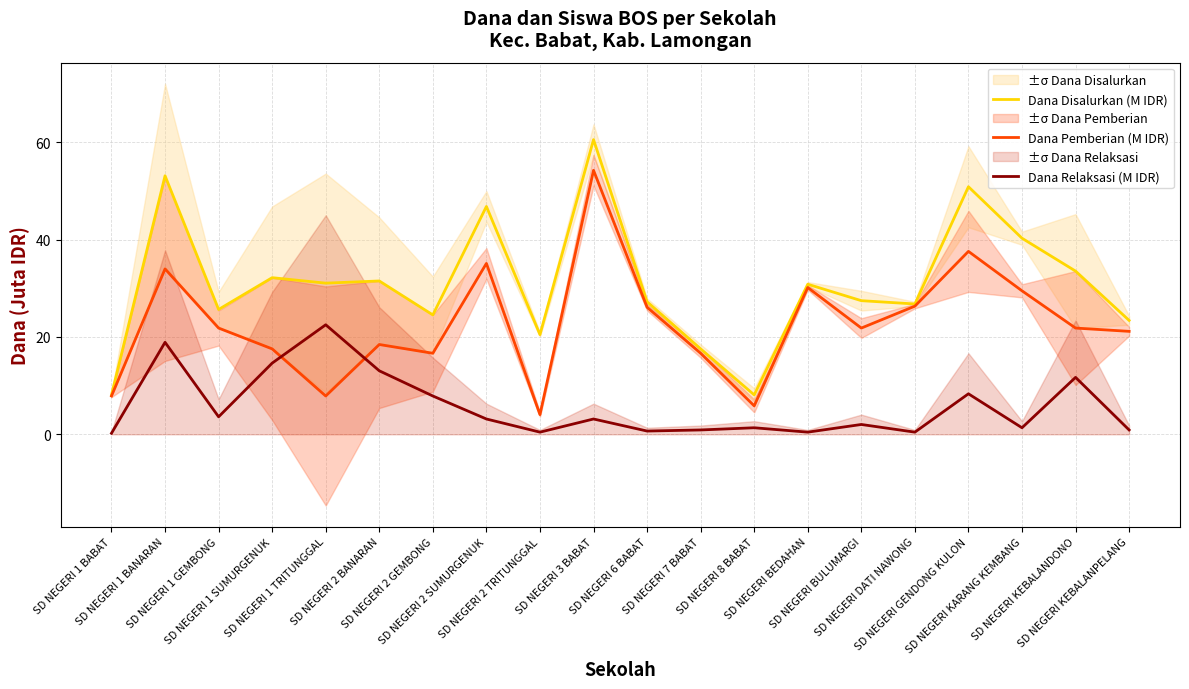

Reading left to right, list all the values displayed in this chart.

Dana Disalurkan (M IDR): 8.1	53.1	25.6	32.2	31.1	31.5	24.5	46.8	20.5	60.5	27.2	17.6	8.1	30.8	27.4	26.8	50.9	40.3	33.5	23.4
Dana Pemberian (M IDR): 7.9	34.0	21.8	17.6	7.9	18.4	16.6	35.1	4.0	54.2	26.1	16.6	5.8	30.1	21.8	26.3	37.6	29.5	21.8	21.1
Dana Relaksasi (M IDR): 0.2	18.9	3.6	14.6	22.5	13.1	7.9	3.1	0.5	3.1	0.7	0.9	1.4	0.5	2.0	0.5	8.3	1.4	11.7	0.9